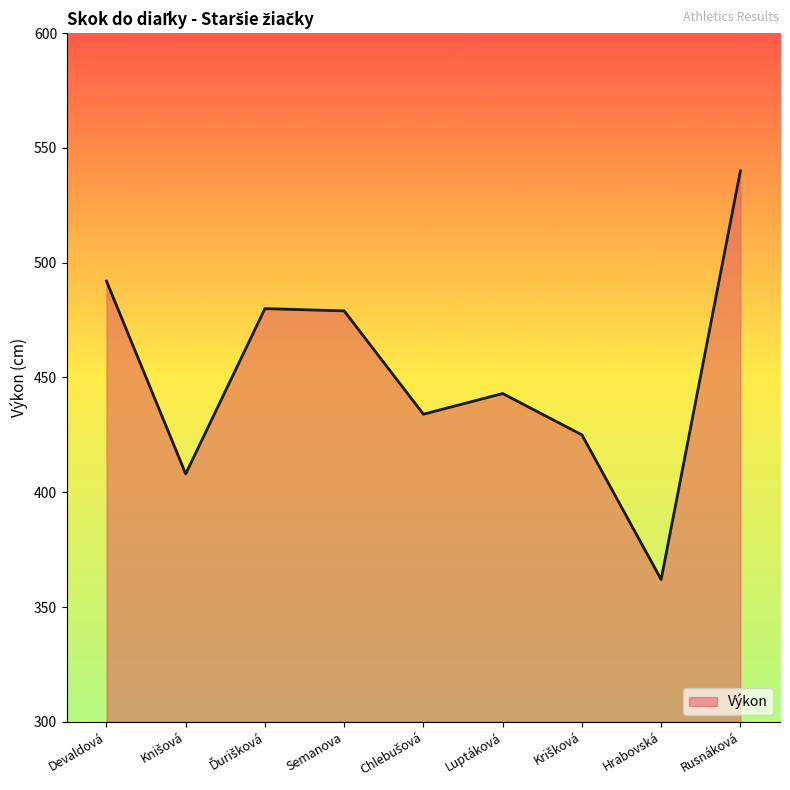

How many lines are shown in the chart?

1